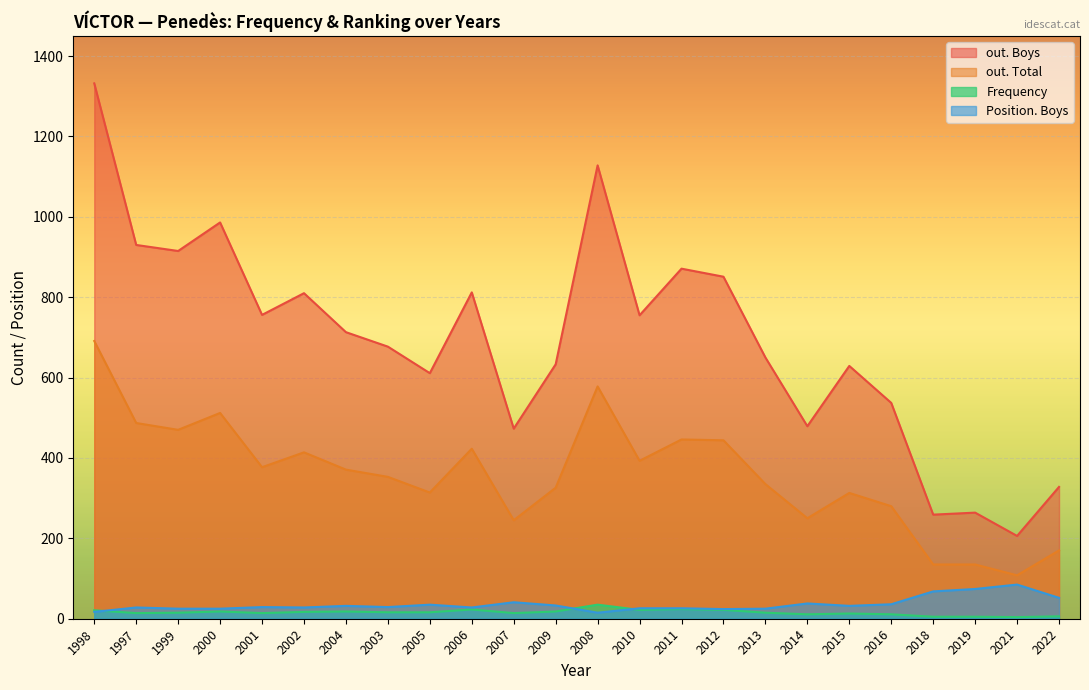

Reading right to left, extract all data points from this chart.

out. Boys: 328	206	264	259	537	629	479	650	851	871	755	1128	633	473	812	611	677	713	810	756	986	915	930	1332
out. Total: 170	108	135	135	280	313	250	335	444	446	393	578	326	245	423	314	353	371	414	377	512	470	487	691
Frequency: 6	4	5	5	11	13	11	15	22	24	22	35	18	14	23	16	16	18	17	14	18	15	14	21
Position. Boys: 52	85	74	68	36	32	38	25	24	26	26	15	33	41	28	35	29	32	28	29	25	25	28	17